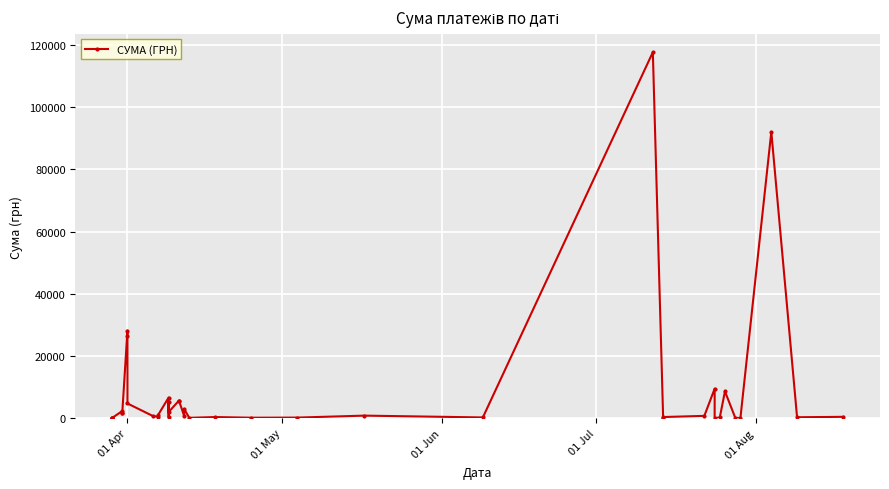

How many lines are shown in the chart?

1